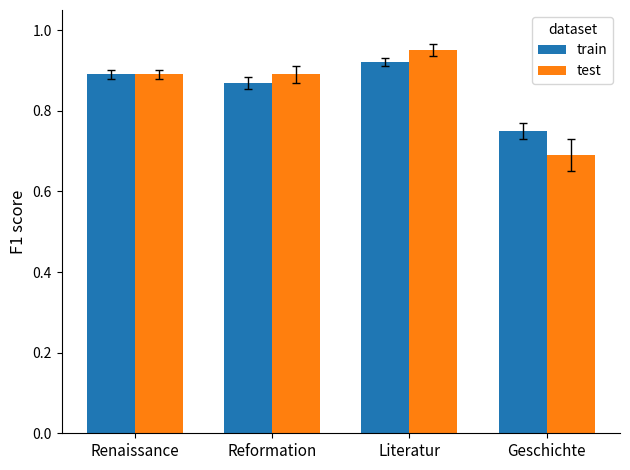

Is it true that train equals 1.3 at Renaissance?

False